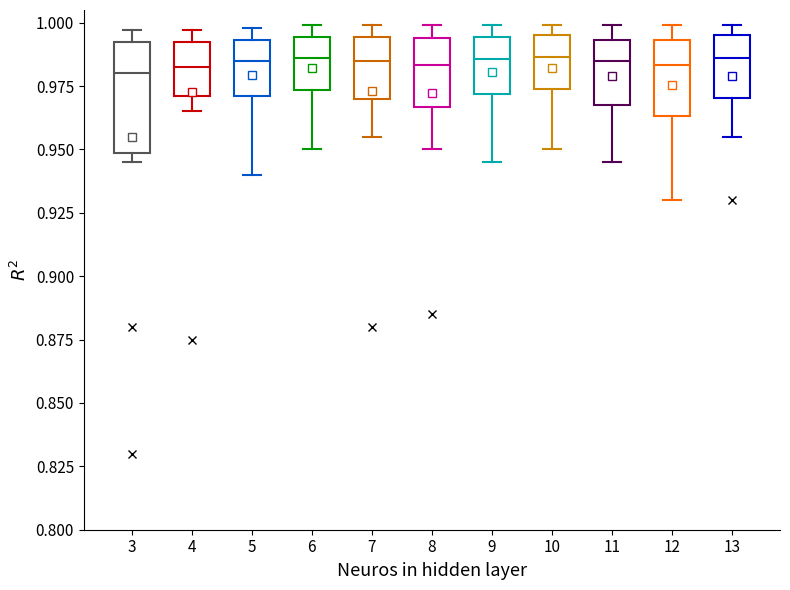

Reading left to right, transcribe this box plot: for each box, give where its median line is, the range the box spans, and where its two whiskers end, as read against the y-axis. The values are not printed on the chart, so give them approximately, as read against the axis.

3: median 0.980, box 0.950 to 0.990, whiskers 0.945 to 0.995
4: median 0.985, box 0.970 to 0.990, whiskers 0.965 to 0.995
5: median 0.985, box 0.970 to 0.995, whiskers 0.940 to 1.000
6: median 0.985, box 0.975 to 0.995, whiskers 0.950 to 1.000
7: median 0.985, box 0.970 to 0.995, whiskers 0.955 to 1.000
8: median 0.985, box 0.965 to 0.995, whiskers 0.950 to 1.000
9: median 0.985, box 0.970 to 0.995, whiskers 0.945 to 1.000
10: median 0.985, box 0.975 to 0.995, whiskers 0.950 to 1.000
11: median 0.985, box 0.970 to 0.995, whiskers 0.945 to 1.000
12: median 0.985, box 0.965 to 0.995, whiskers 0.930 to 1.000
13: median 0.985, box 0.970 to 0.995, whiskers 0.955 to 1.000